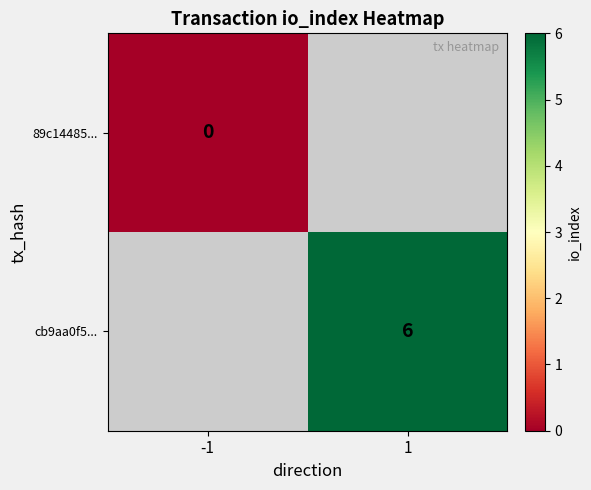

The value of cb9aa0f5... at 1 is 6. True or false?

True